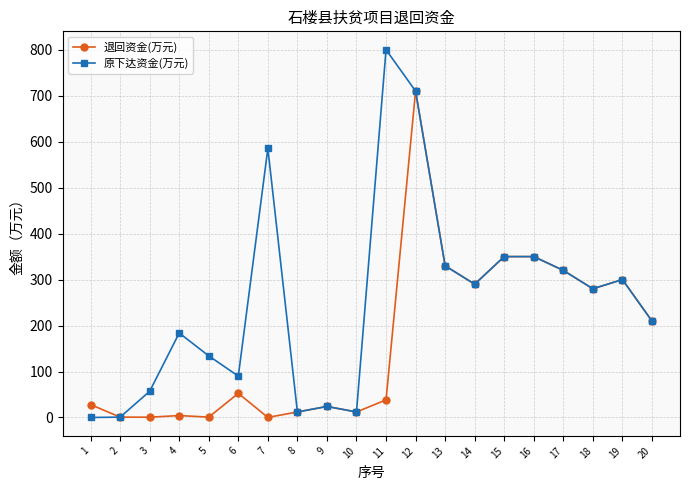

The 原下达资金(万元) series shows 169.1 at 16. True or false?

False